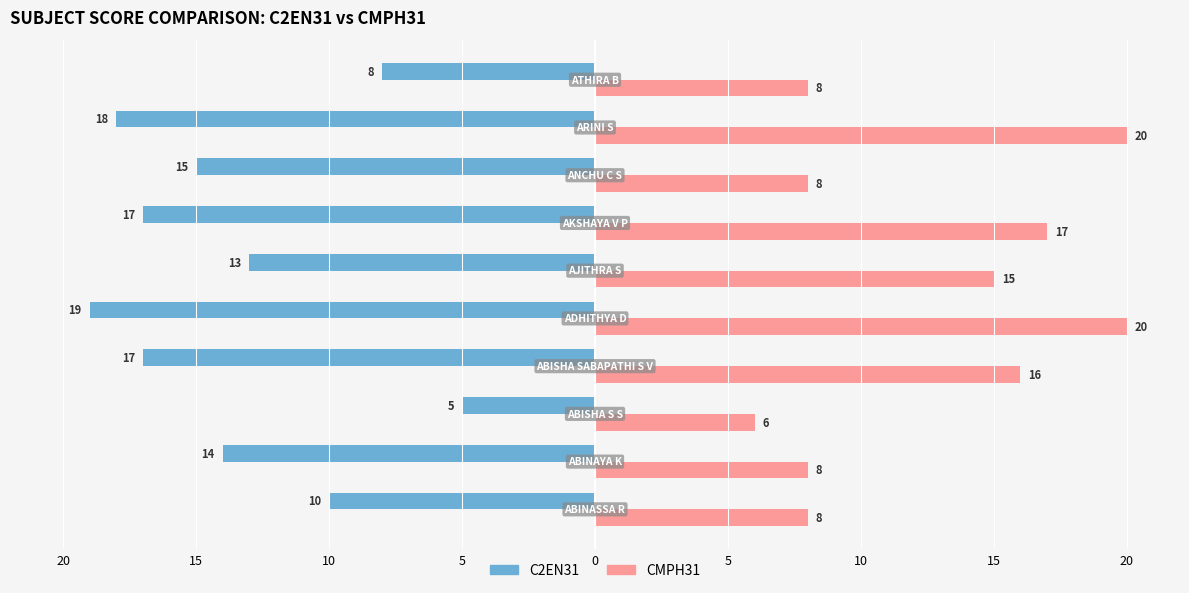

What are all the series names shown in the legend?

C2EN31, CMPH31